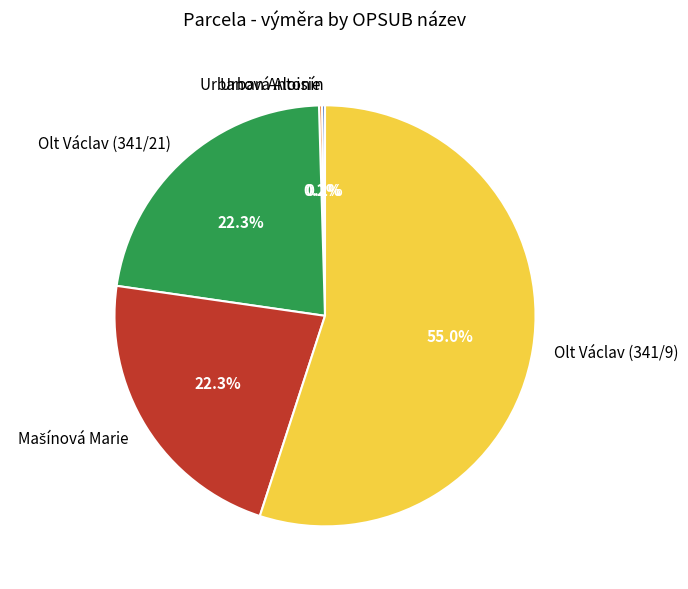

Is it true that Olt Václav (341/21) is 11% of the pie?

False